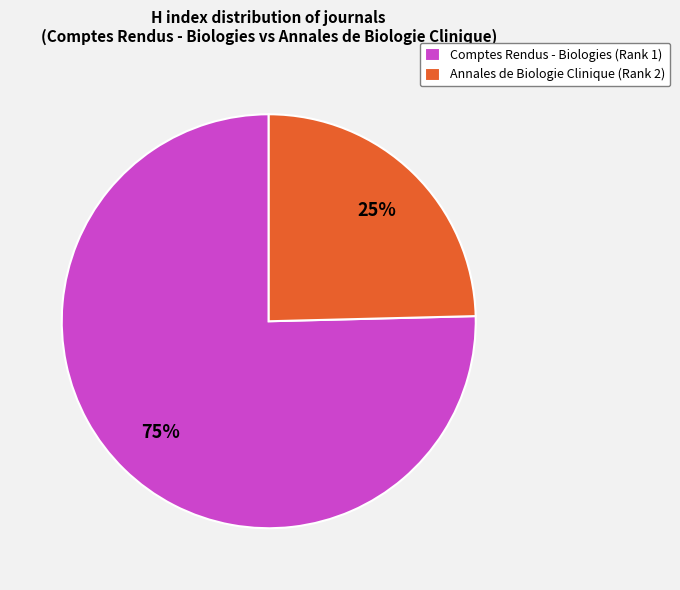

Is it true that Annales de Biologie Clinique (Rank 2) is 30% of the pie?

False